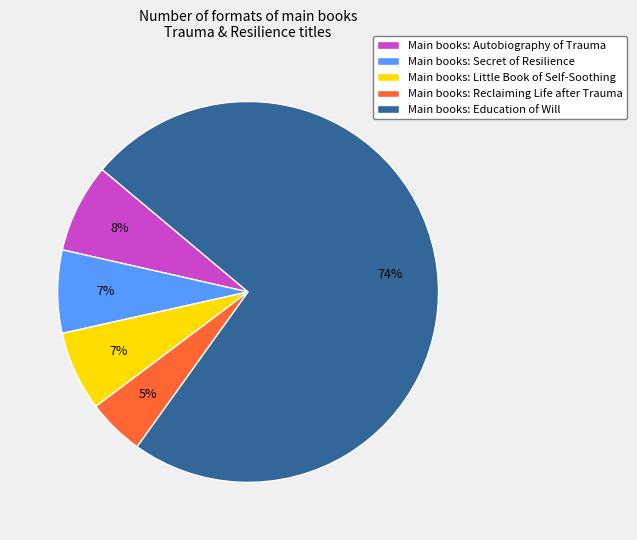

To the nearest percent, what portion does Main books: Little Book of Self-Soothing represent?

7%